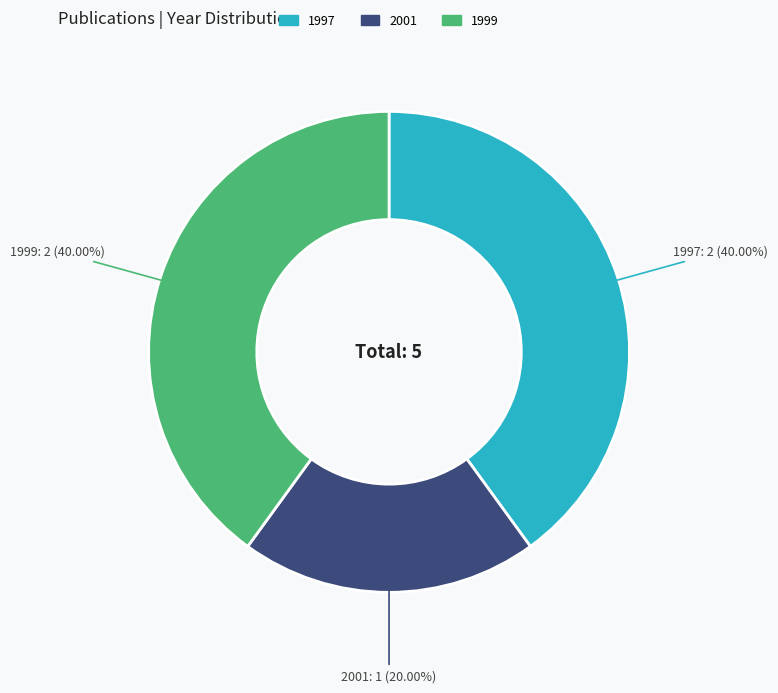

How many segments does this pie chart have?

3